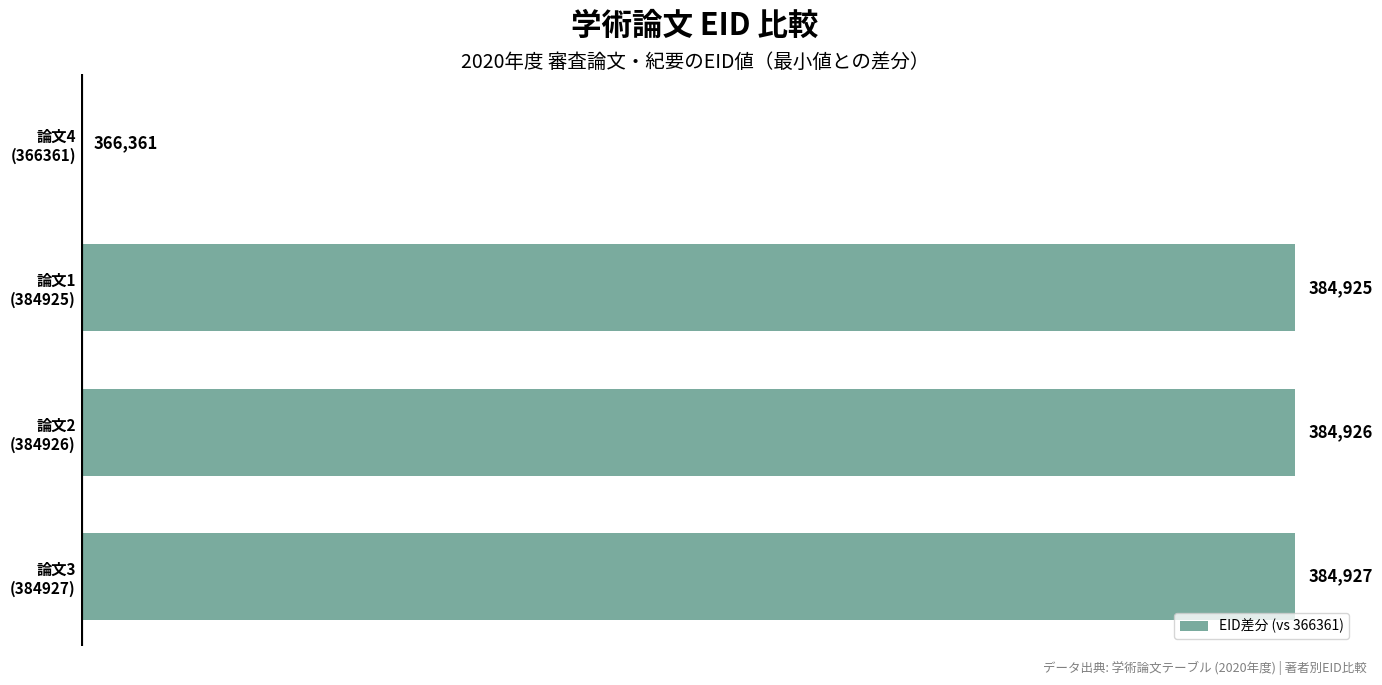

Are the bars horizontal?

Yes